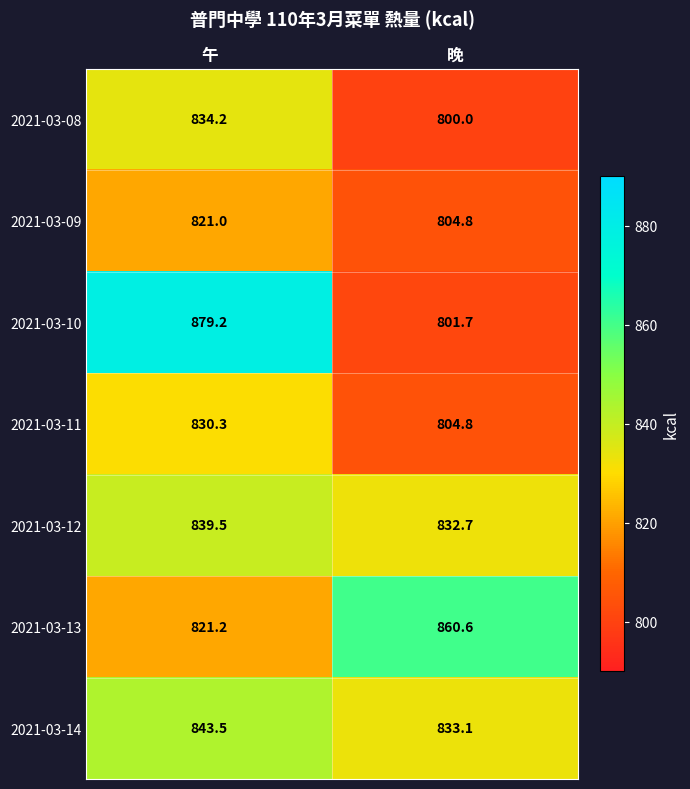

Between 午 and 晚, which series saw the biggest shift?

2021-03-10